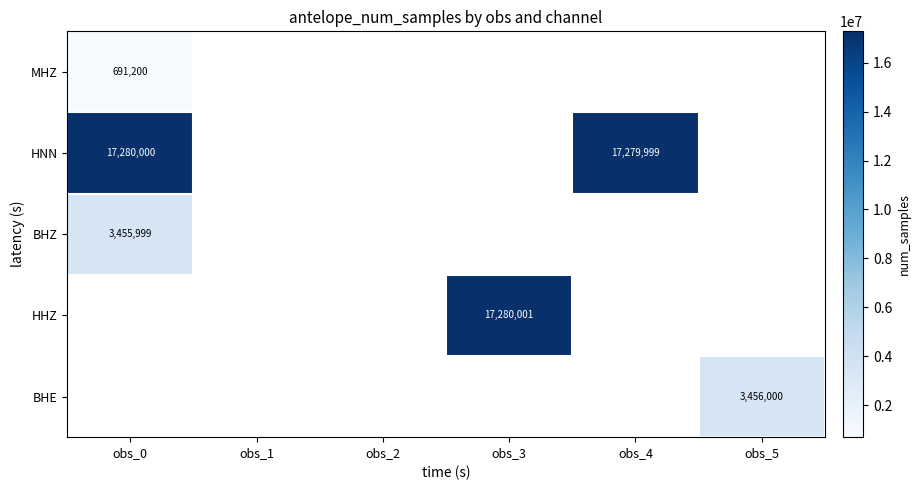

The value of MHZ at obs_0 is 691200. True or false?

True